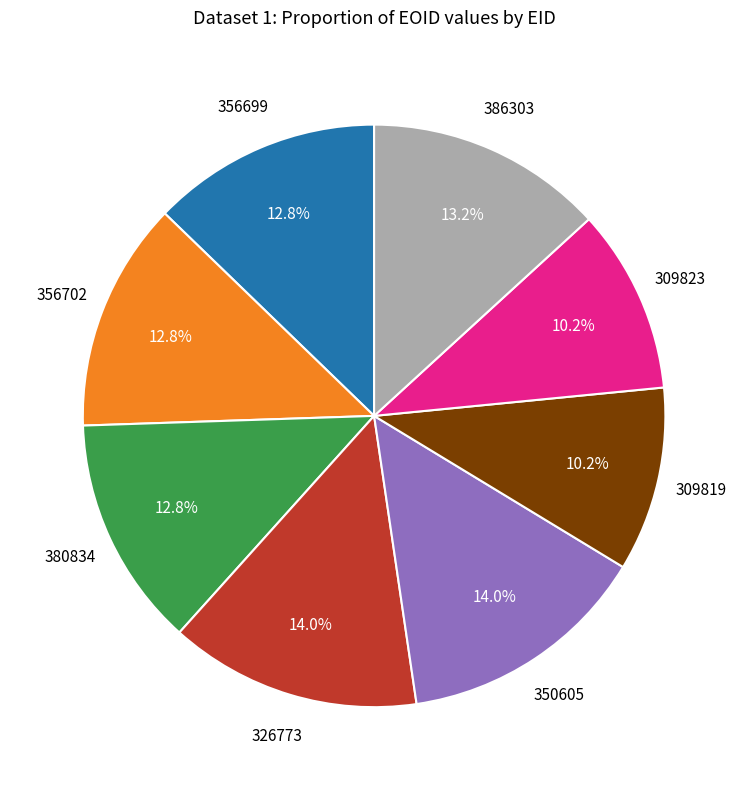

Does 380834 account for over 50% of the chart?

No